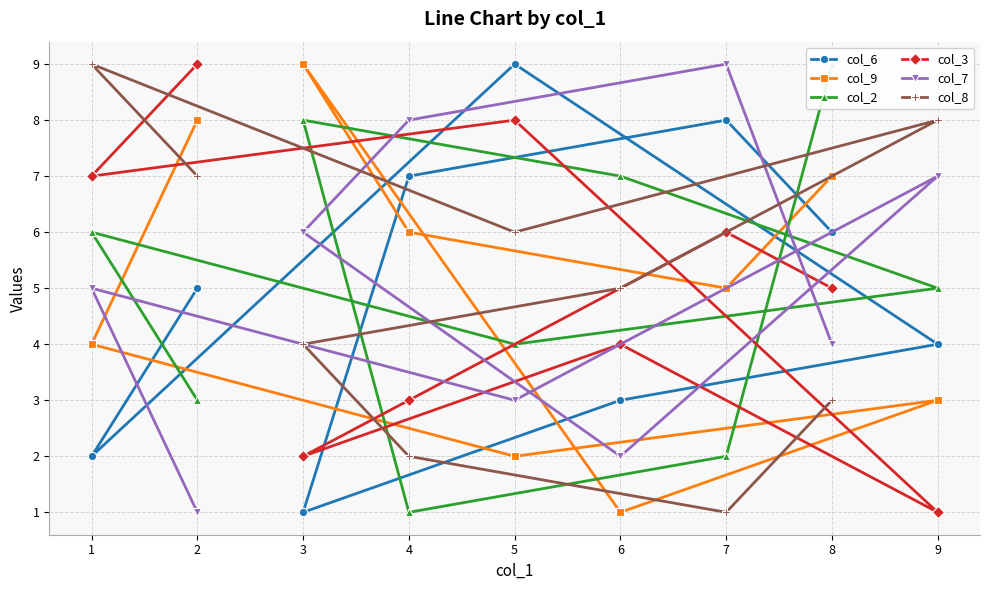

What are all the series names shown in the legend?

col_6, col_9, col_2, col_3, col_7, col_8